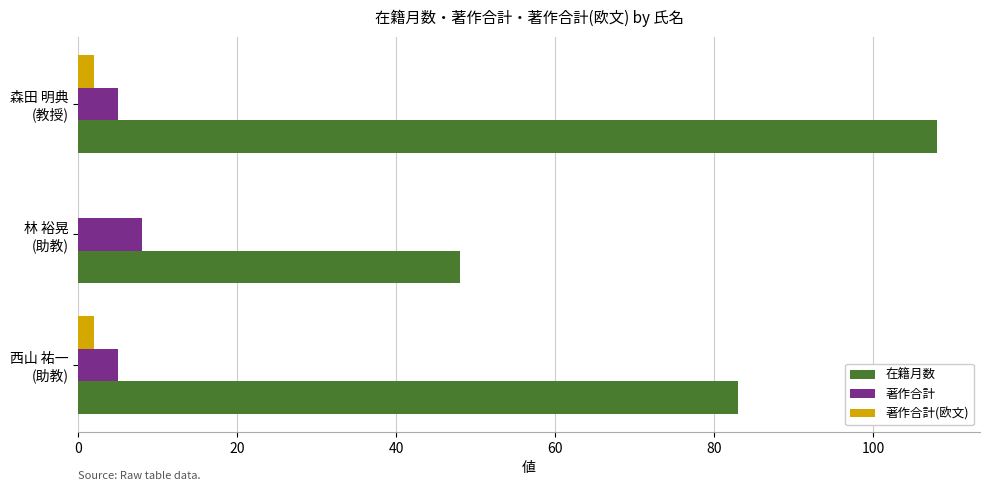

Which series has the largest total across all categories?

在籍月数